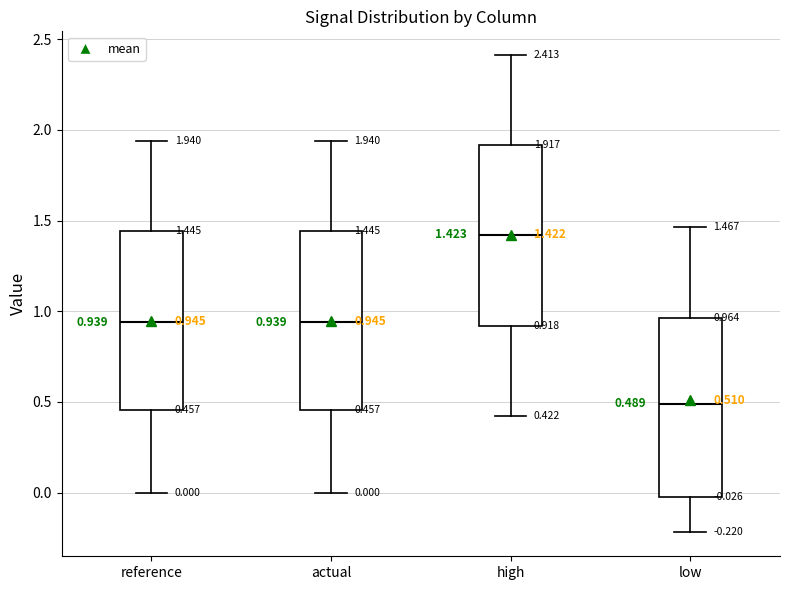

Which box has the lowest median line?

low